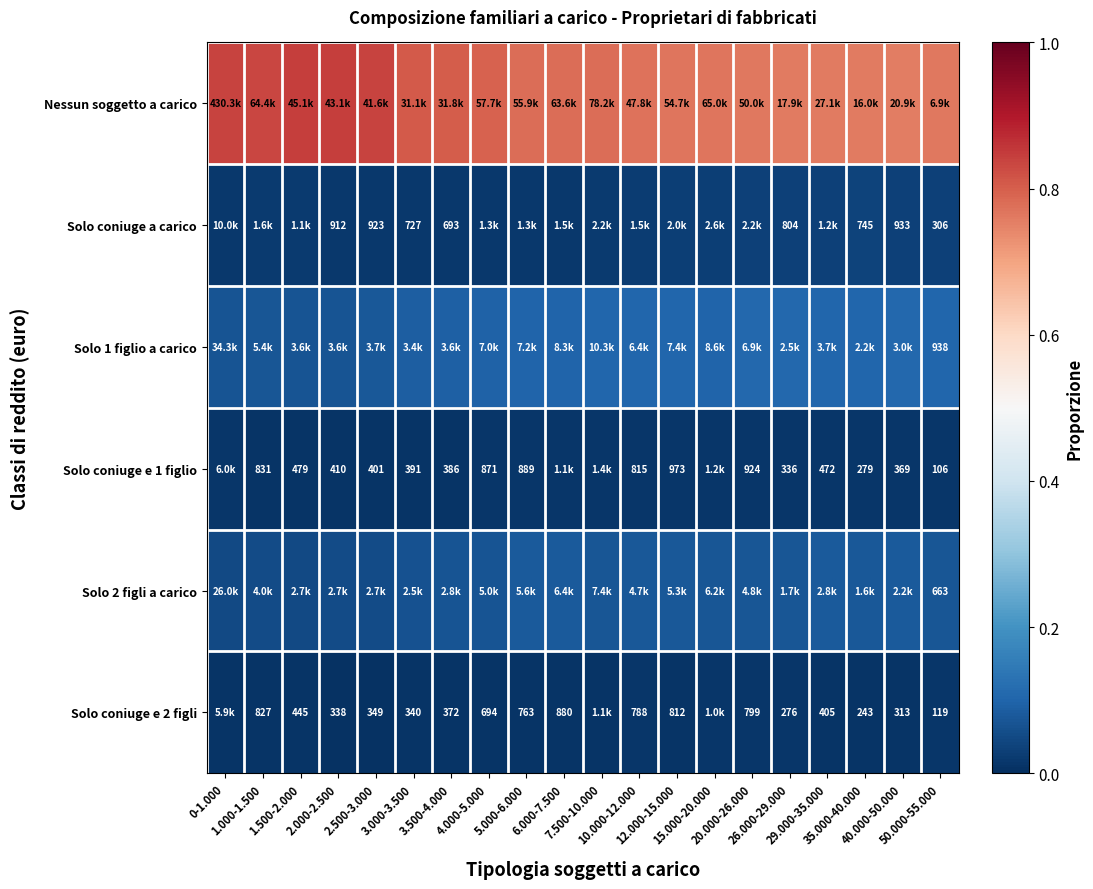

How many data points does each series have?

20